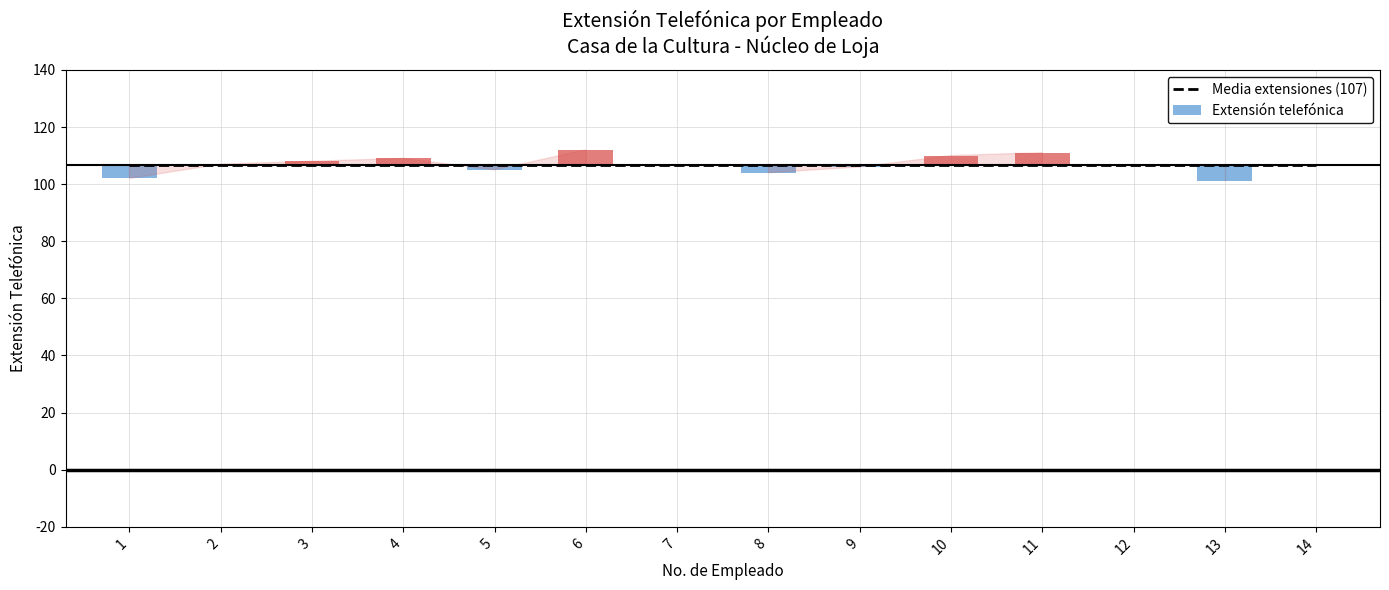

How many bars are there in total?

14